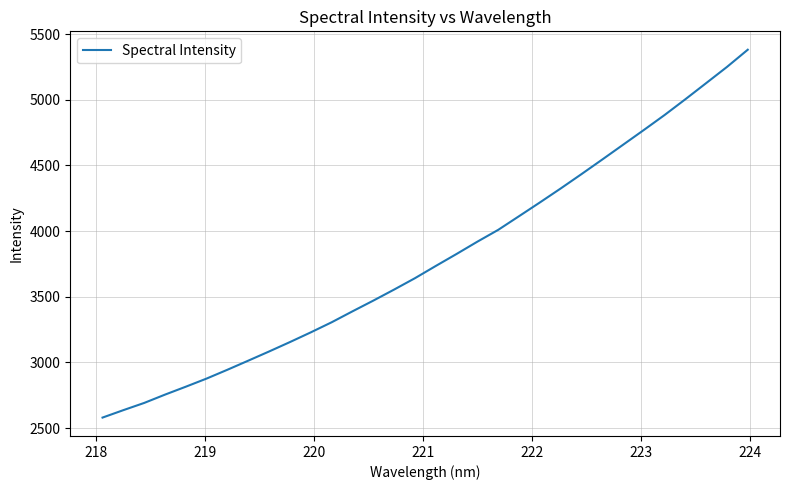

What is the minimum value shown in the chart?

2580.8